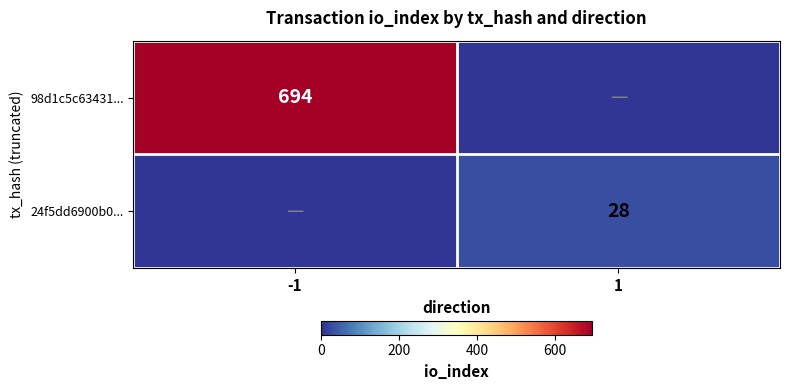

The 24f5dd6900b0... series shows 16 at 1. True or false?

False